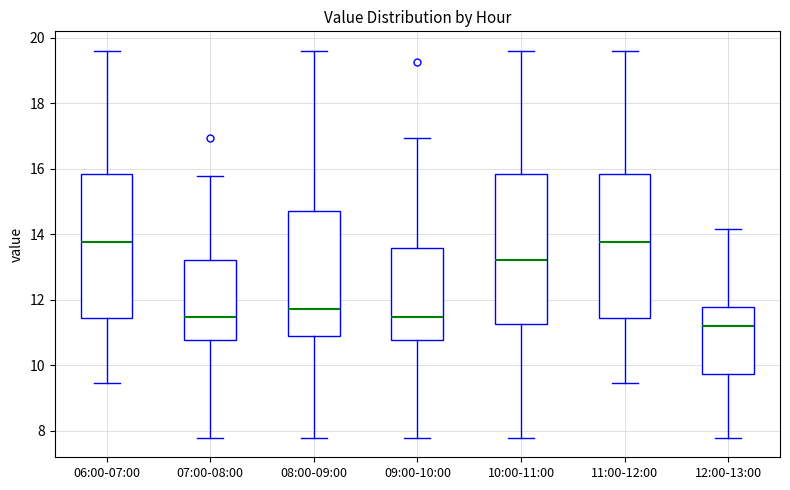

Where does the median line of the box for 06:00-07:00 sit on the y-axis? The values are not printed on the chart, so give them approximately, as read against the axis.

13.8